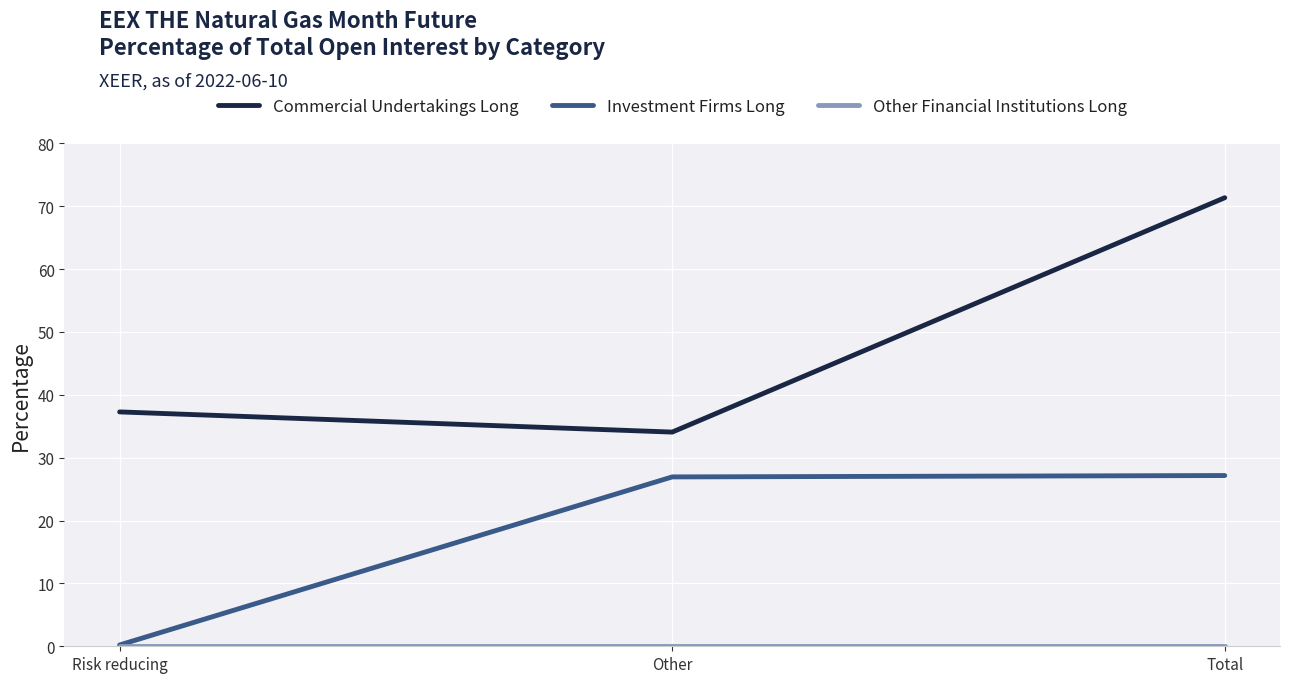

What position from the left is Other?

2